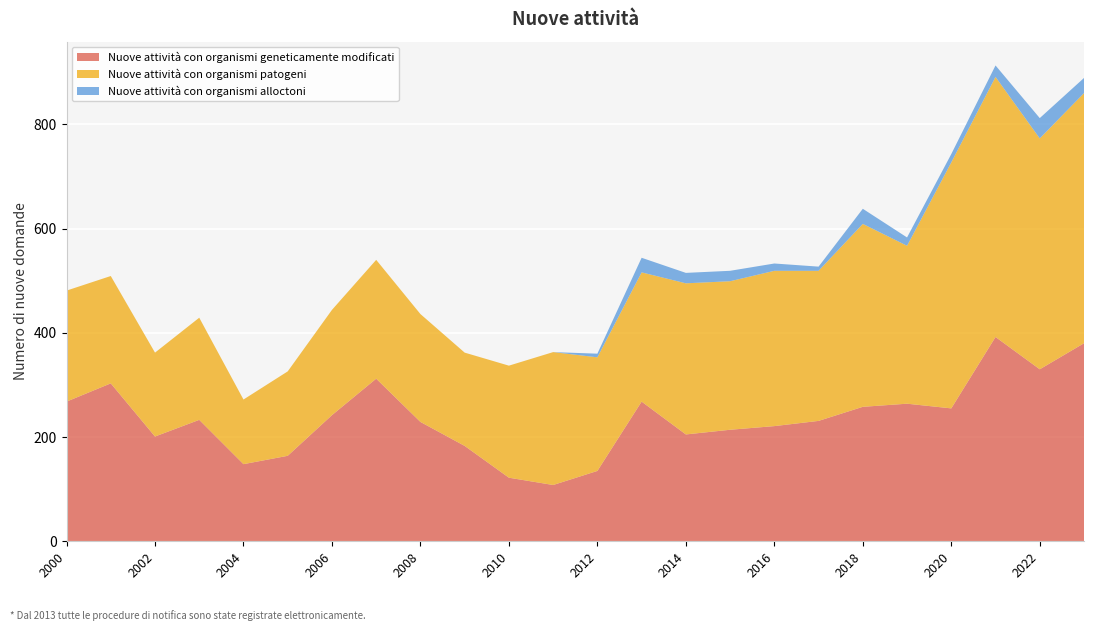

Reading left to right, list all the values displayed in this chart.

Nuove attività con organismi geneticamente modificati: 2000=268	2001=303	2002=201	2003=233	2004=148	2005=164	2006=242	2007=312	2008=229	2009=183	2010=122	2011=108	2012=135	2013=268	2014=205	2015=214	2016=221	2017=231	2018=258	2019=264	2020=255	2021=392	2022=330	2023=380
Nuove attività con organismi patogeni: 2000=213	2001=206	2002=161	2003=196	2004=124	2005=162	2006=202	2007=228	2008=207	2009=179	2010=215	2011=255	2012=218	2013=248	2014=290	2015=285	2016=298	2017=288	2018=351	2019=303	2020=472	2021=499	2022=443	2023=480
Nuove attività con organismi alloctoni: 2000=0	2001=0	2002=0	2003=0	2004=0	2005=0	2006=0	2007=0	2008=0	2009=0	2010=0	2011=0	2012=7	2013=28	2014=20	2015=20	2016=14	2017=8	2018=29	2019=16	2020=16	2021=22	2022=39	2023=29